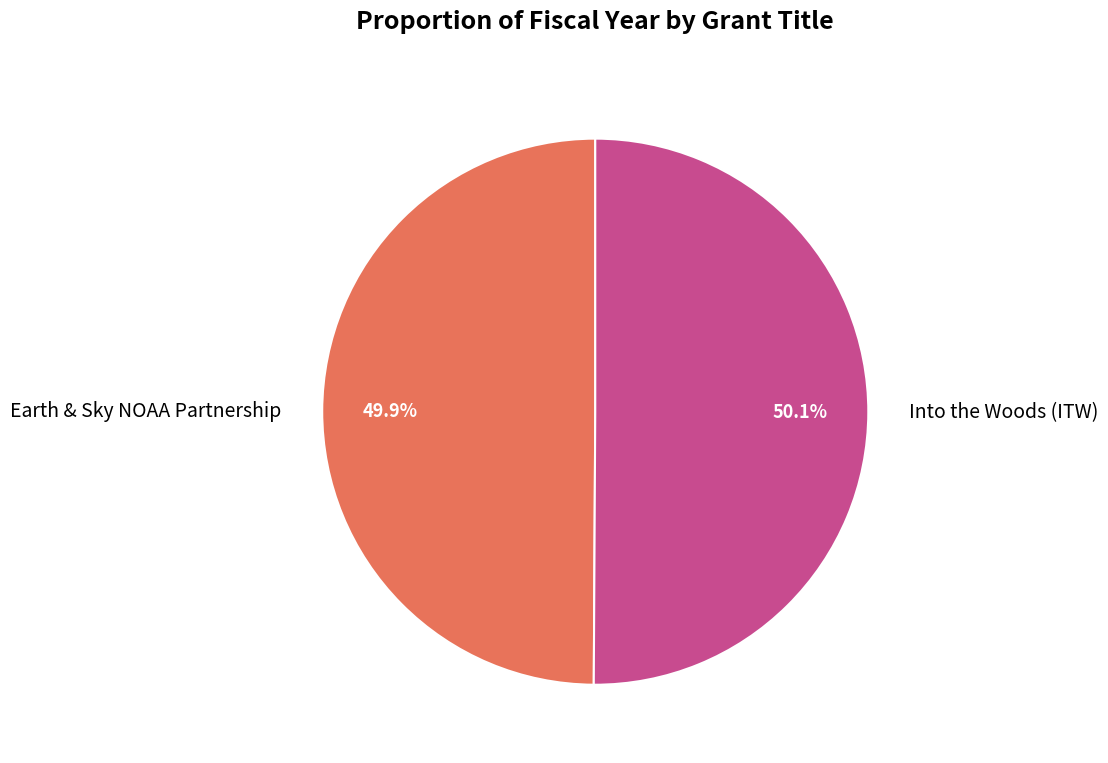

What is the ratio of the value at Earth & Sky NOAA Partnership to the value at Into the Woods (ITW)?

1.0